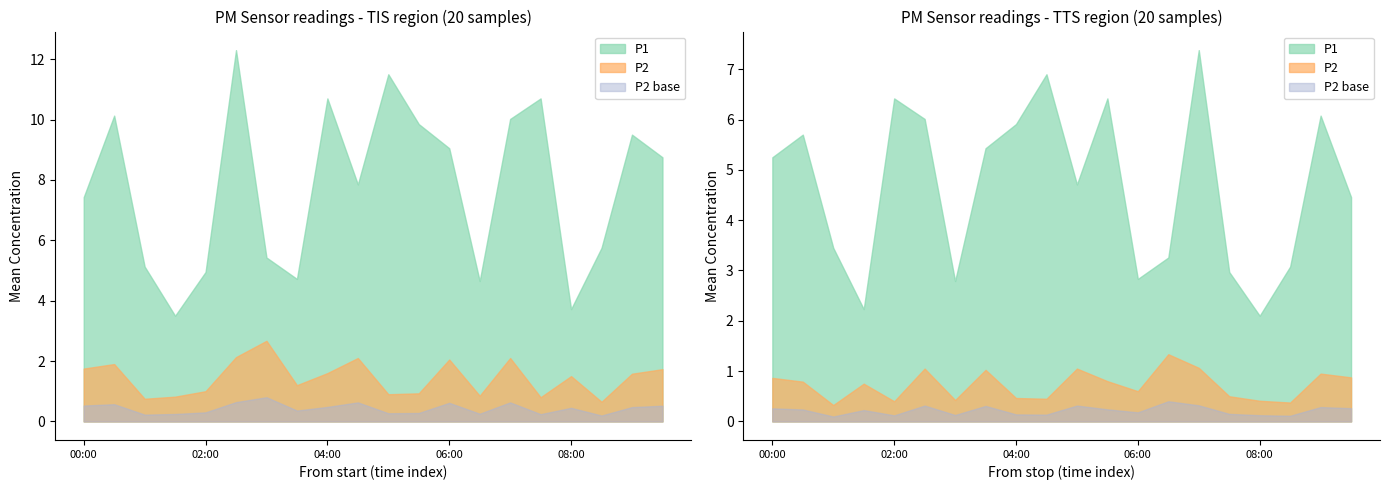

List the labels in order of P2 value, smallest first.

08:30, 01:00, 07:30, 01:30, 06:30, 05:00, 05:30, 02:00, 03:30, 08:00, 09:00, 04:00, 09:30, 00:00, 00:30, 06:00, 04:30, 07:00, 02:30, 03:00